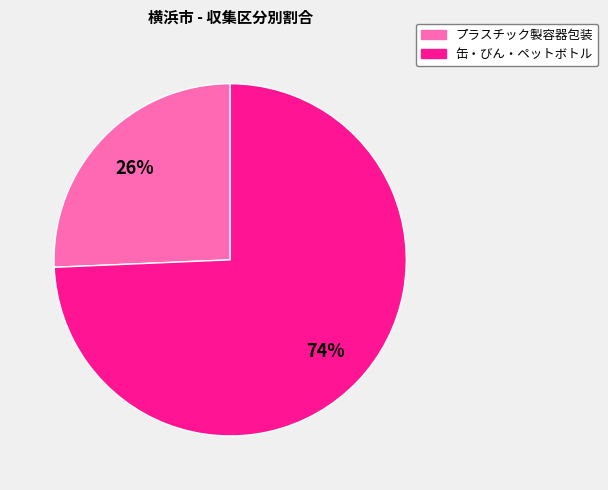

Is the sum of プラスチック製容器包装 and 缶・びん・ペットボトル greater than half?

Yes